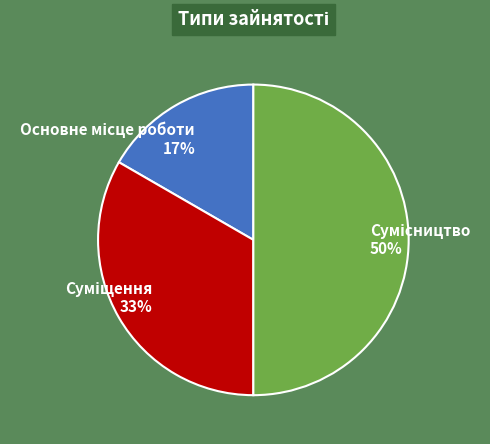

To the nearest percent, what is the average slice percentage?

33%